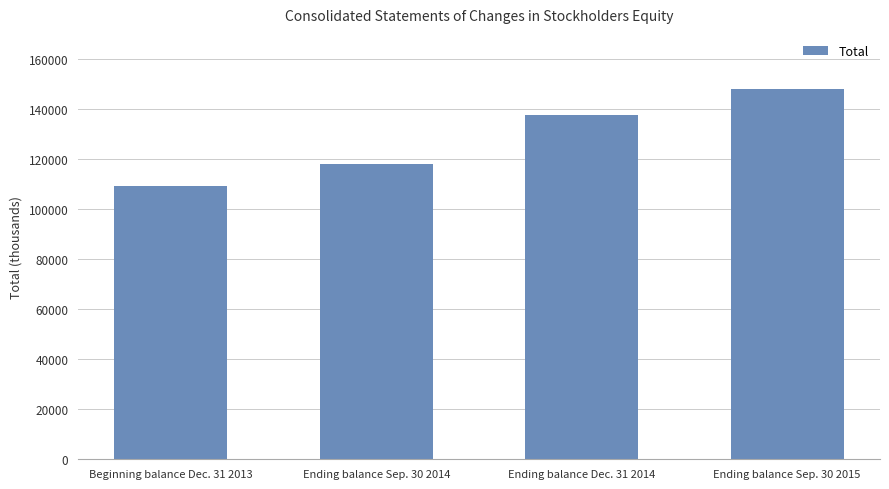

Reading right to left, list all the values displayed in this chart.

Ending balance Sep. 30 2015=147967	Ending balance Dec. 31 2014=137748	Ending balance Sep. 30 2014=118192	Beginning balance Dec. 31 2013=109275